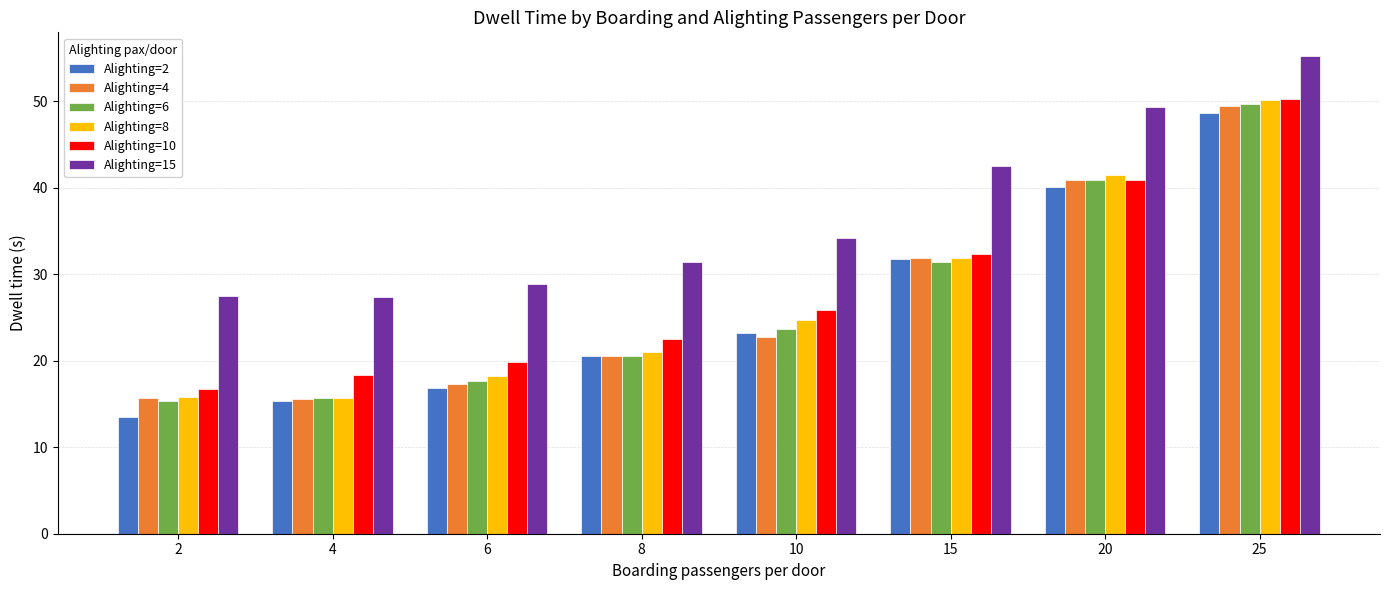

What is the difference between the highest and lowest values at 4?

11.9